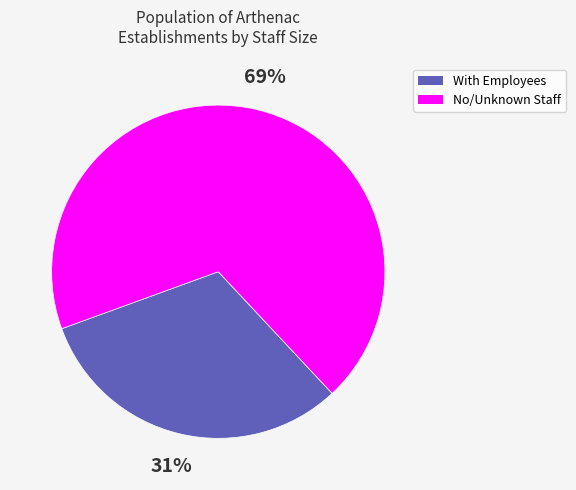

To the nearest percent, what is the average slice percentage?

50%